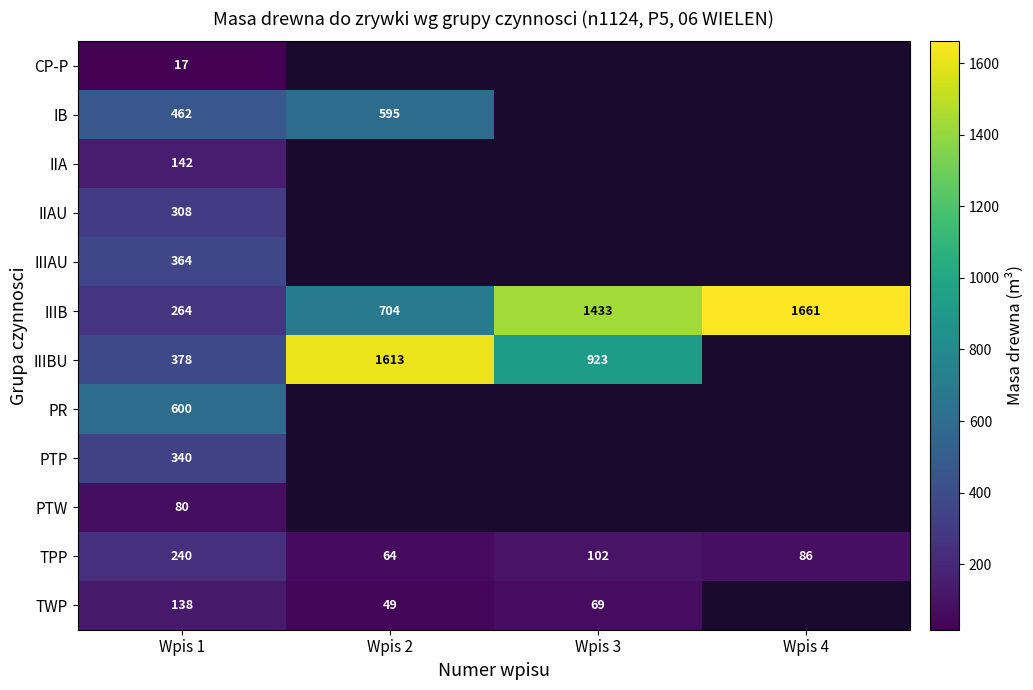

What is the difference between the maximum and second lowest values in the TPP series?

154